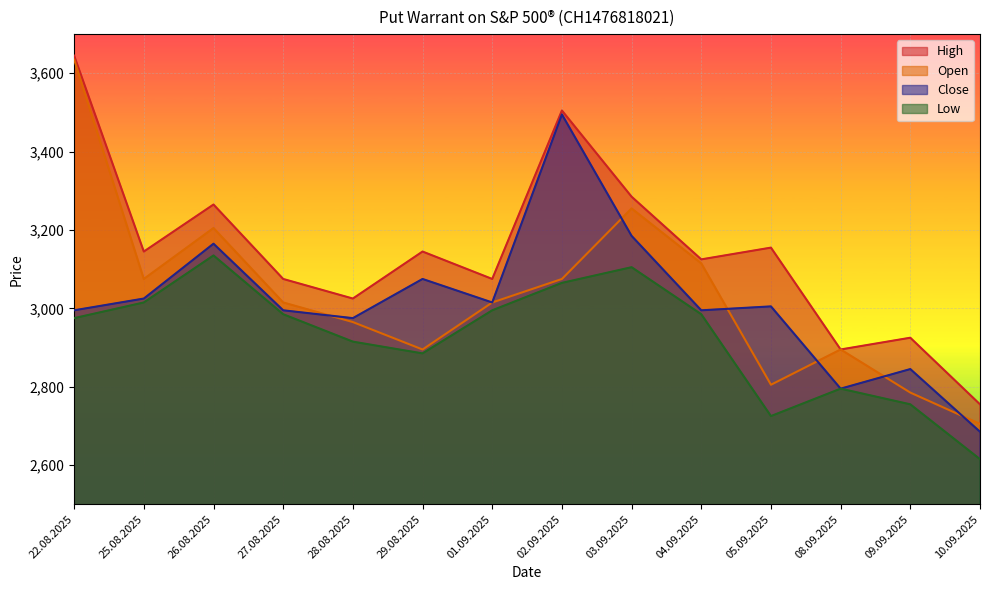

At which label does Open reach its minimum?

10.09.2025